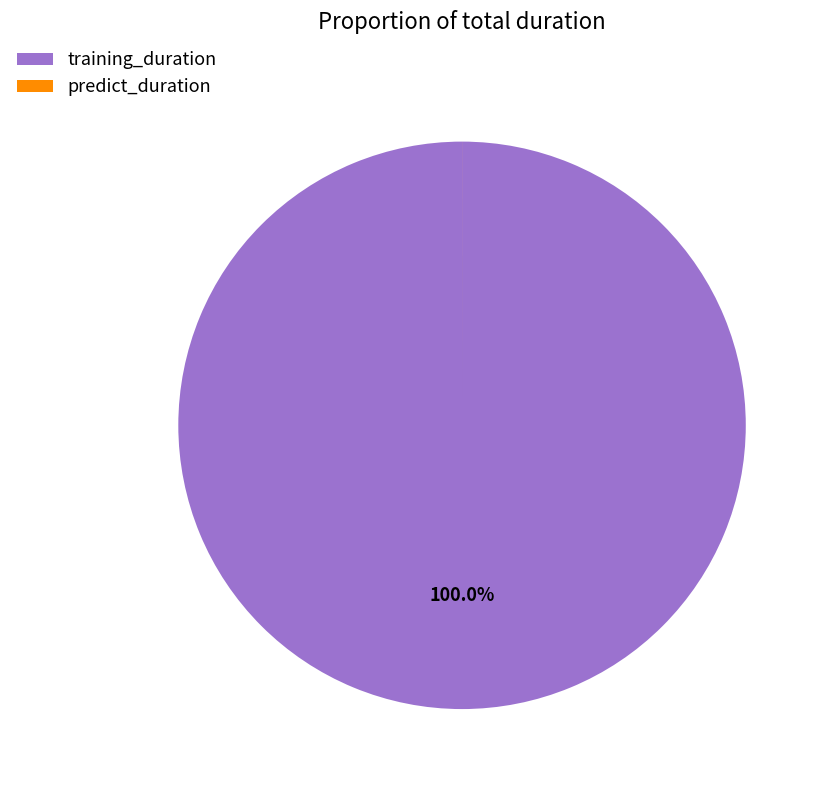

What is the largest slice in the pie chart?

training_duration